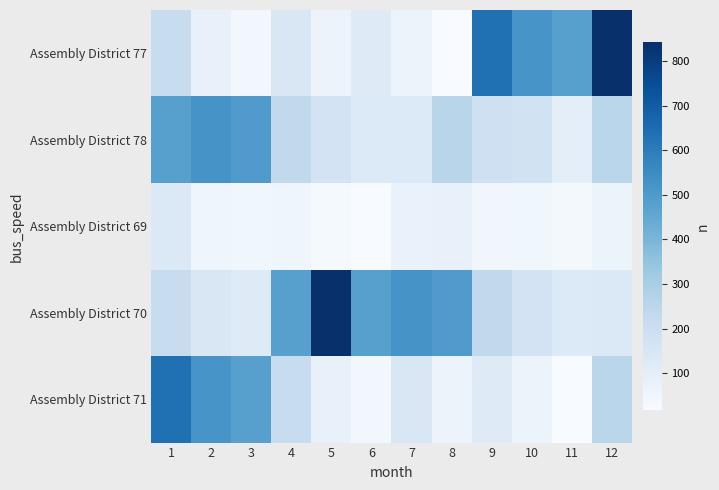

What is the maximum value shown in the chart?

842